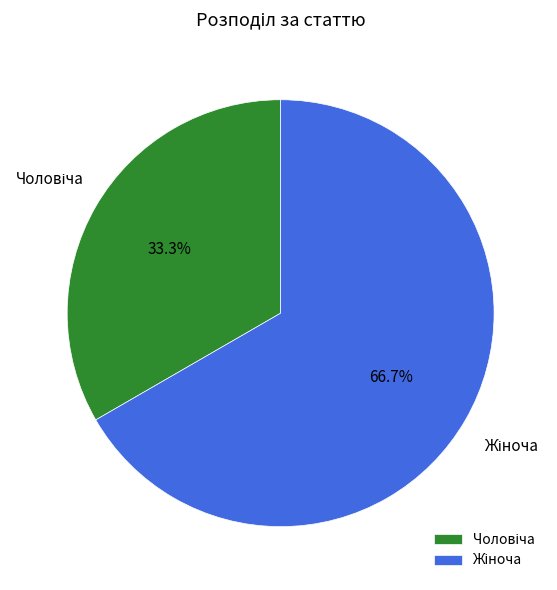

Is there any slice that represents more than half of the pie?

Yes